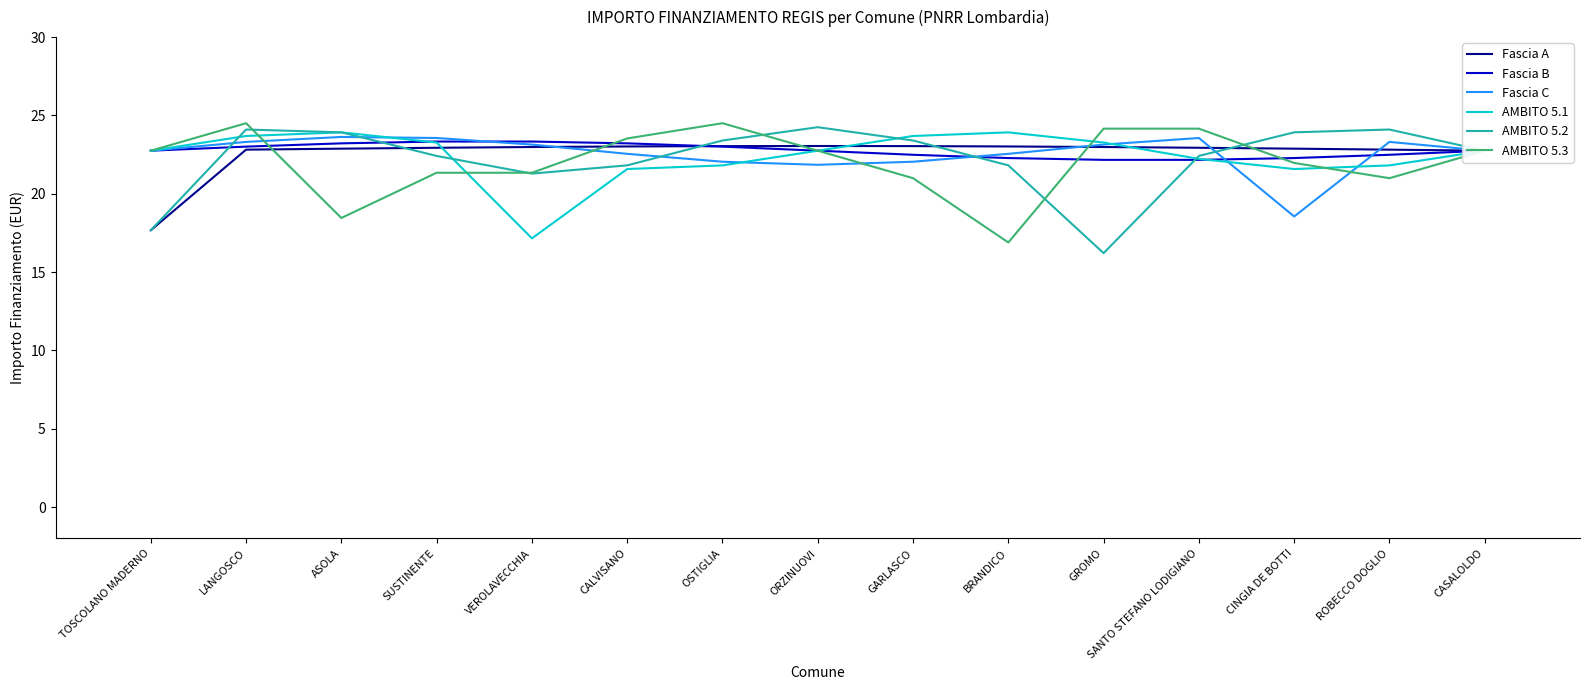

What is the spread (max minus min) of values at ROBECCO DOGLIO?

3.1